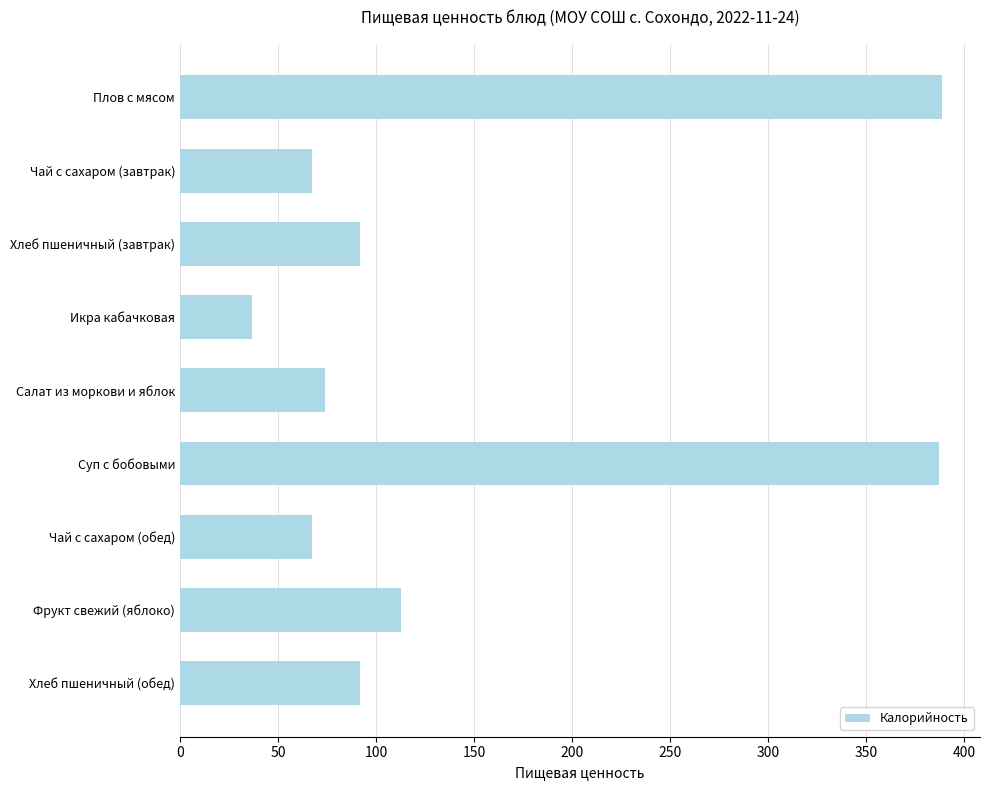

Which category has the lowest value across all series?

Икра кабачковая